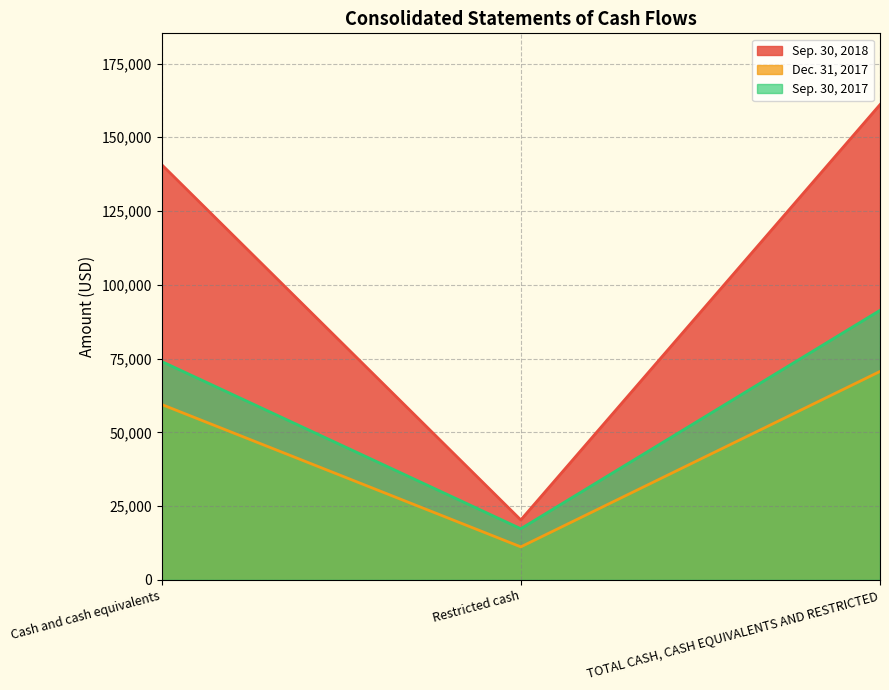

Reading left to right, what are all the values shown in this chart?

Sep. 30, 2018: Cash and cash equivalents=140752	Restricted cash=20317	TOTAL CASH, CASH EQUIVALENTS AND RESTRICTED=161069
Dec. 31, 2017: Cash and cash equivalents=59449	Restricted cash=11190	TOTAL CASH, CASH EQUIVALENTS AND RESTRICTED=70639
Sep. 30, 2017: Cash and cash equivalents=74023	Restricted cash=17335	TOTAL CASH, CASH EQUIVALENTS AND RESTRICTED=91358